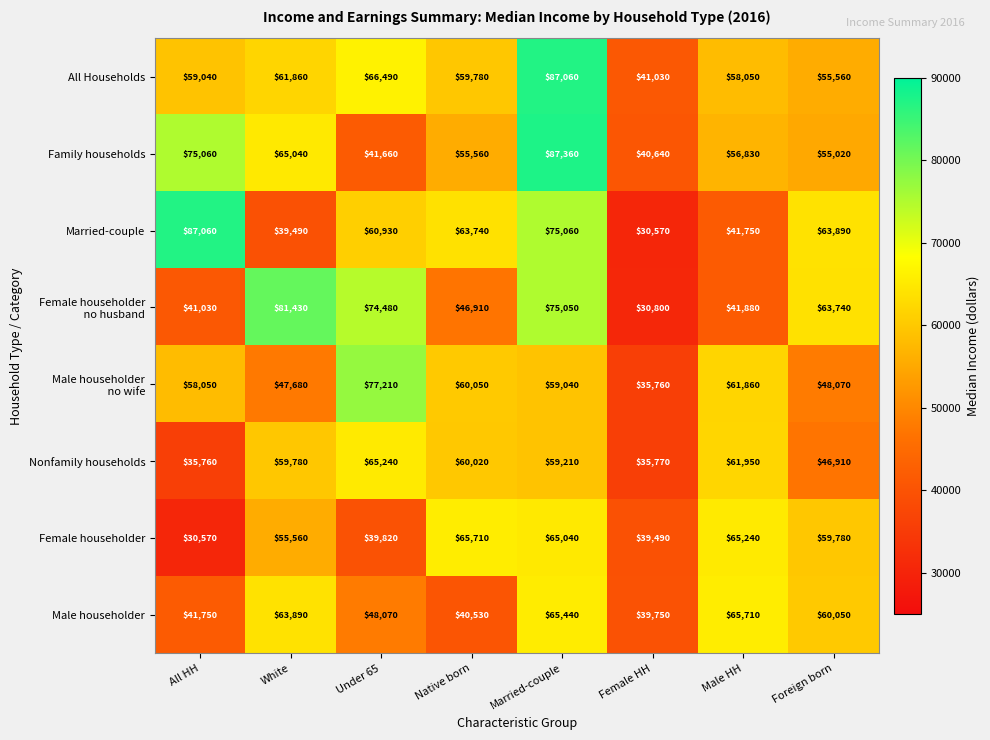

At which label is Male householder closest to 52730?

Under 65